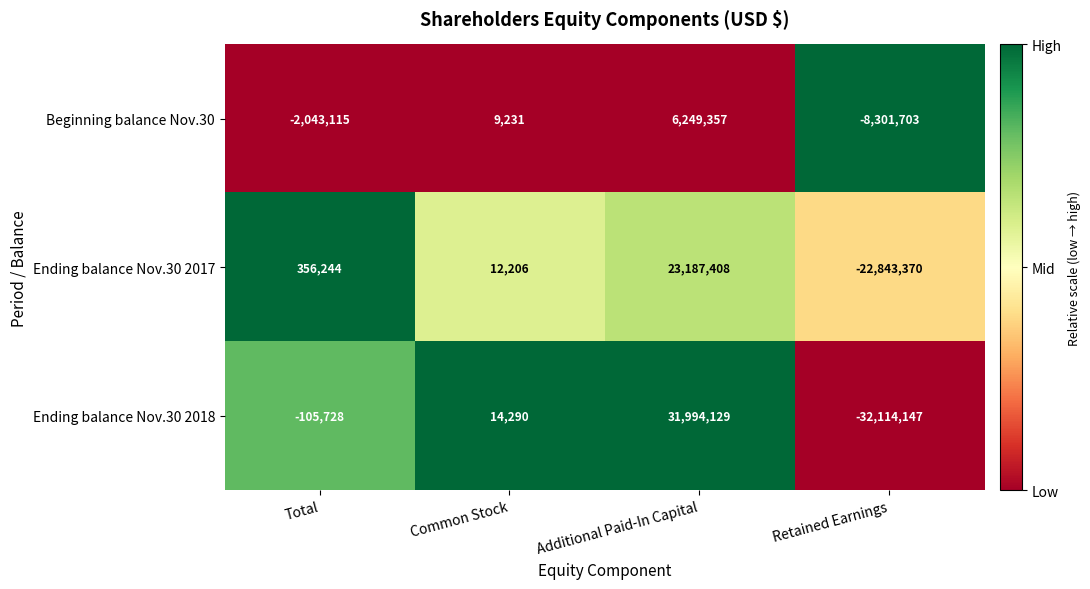

How many Beginning balance Nov.30 values are between -2043115 and 6249357?

3